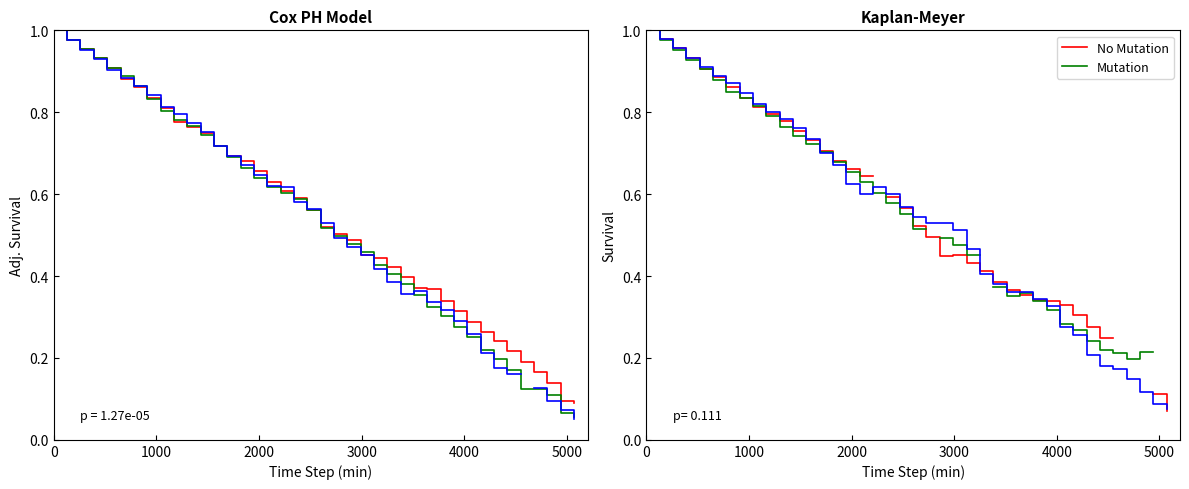

True or false: 2.065 GHz and Other intersect in this chart.

True